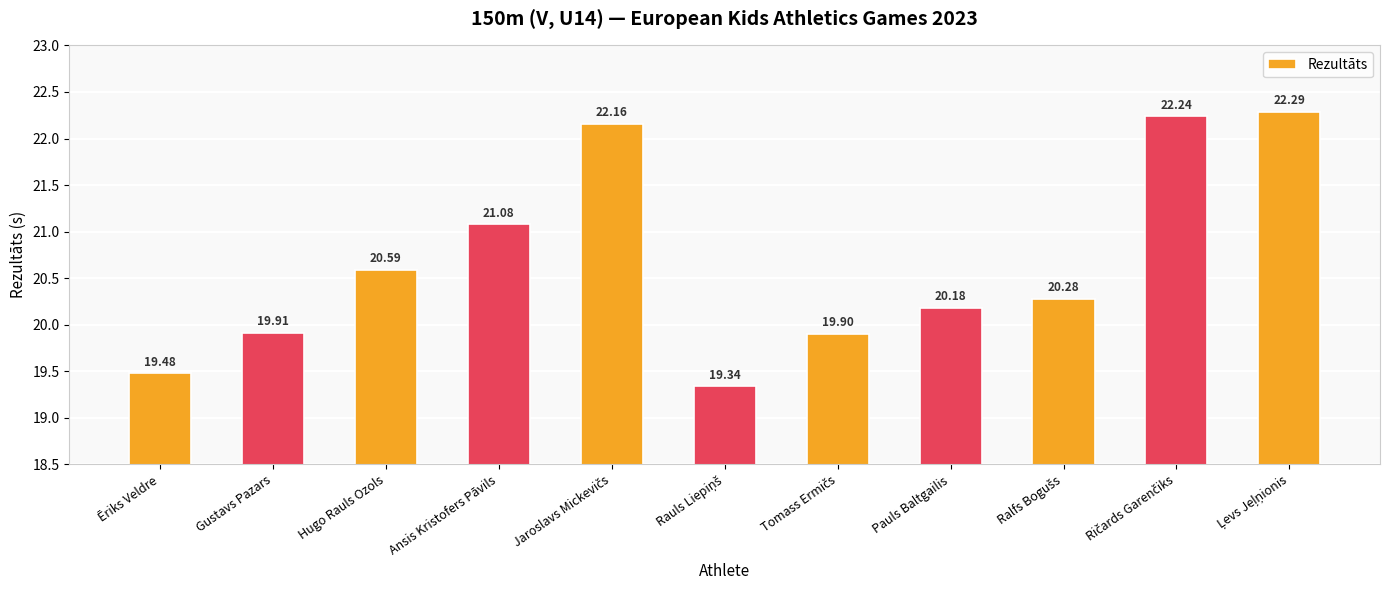

Where does the data first go above 20?

Hugo Rauls Ozols